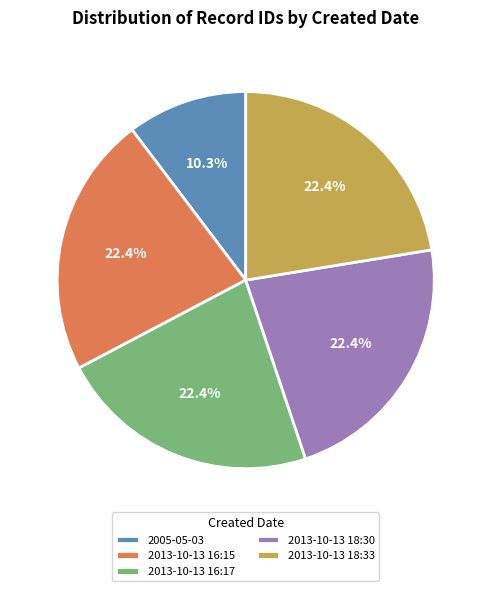

What percentage is NOT represented by 2013-10-13 16:15?

77.6%